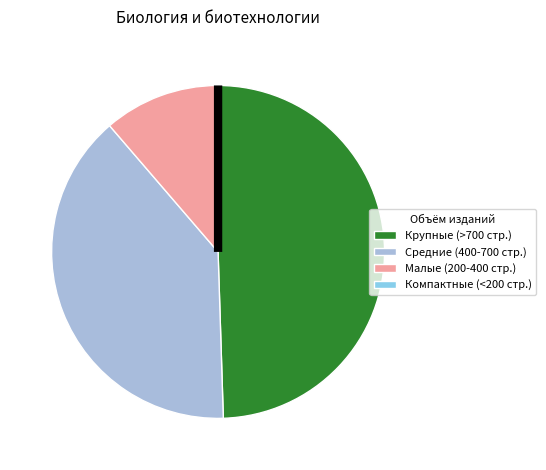

The Малые (200-400 стр.) slice represents 19% of the pie. True or false?

False